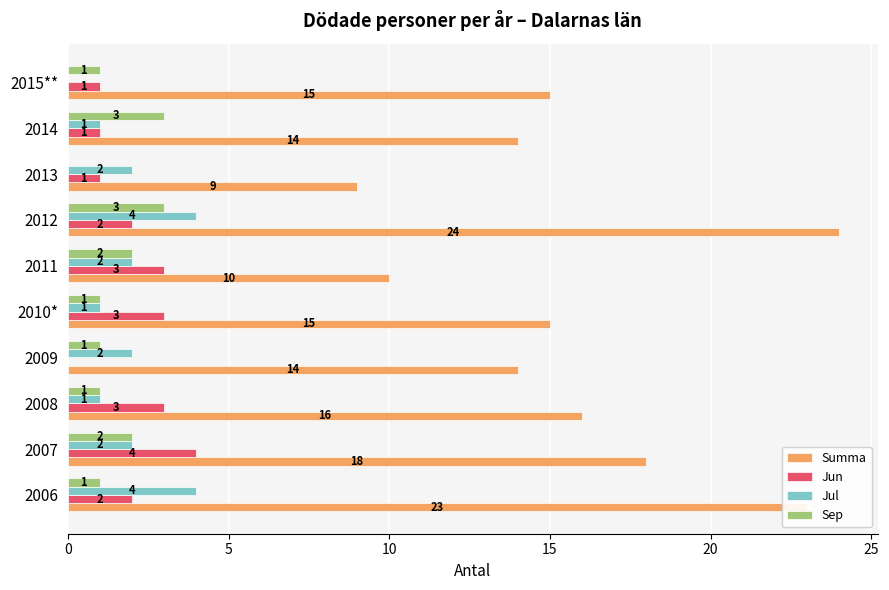

The value of Sep at 2008 is 1. True or false?

True